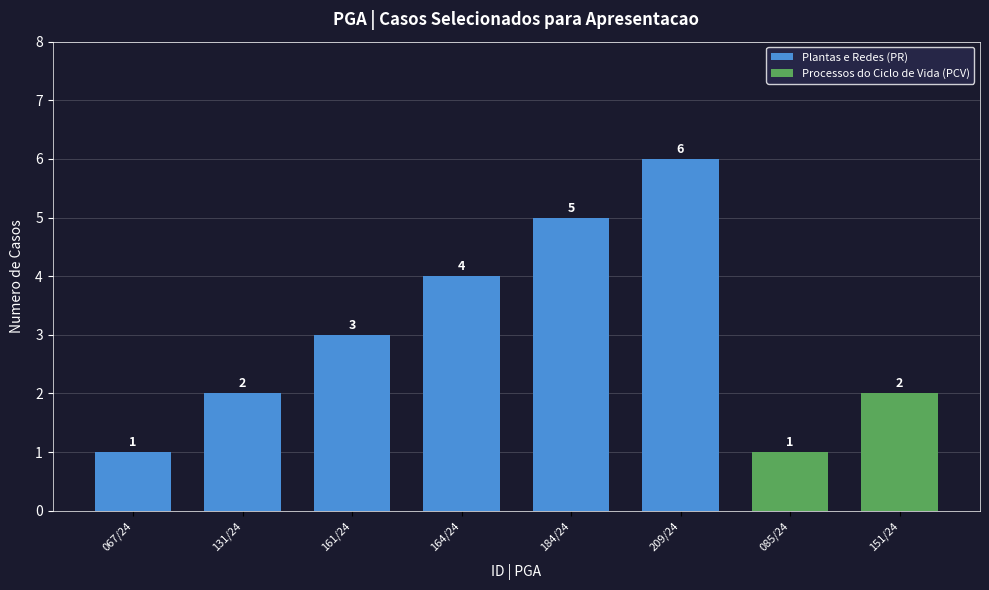

Approximately how many times larger is the value at 131/24 compared to 161/24?

0.7